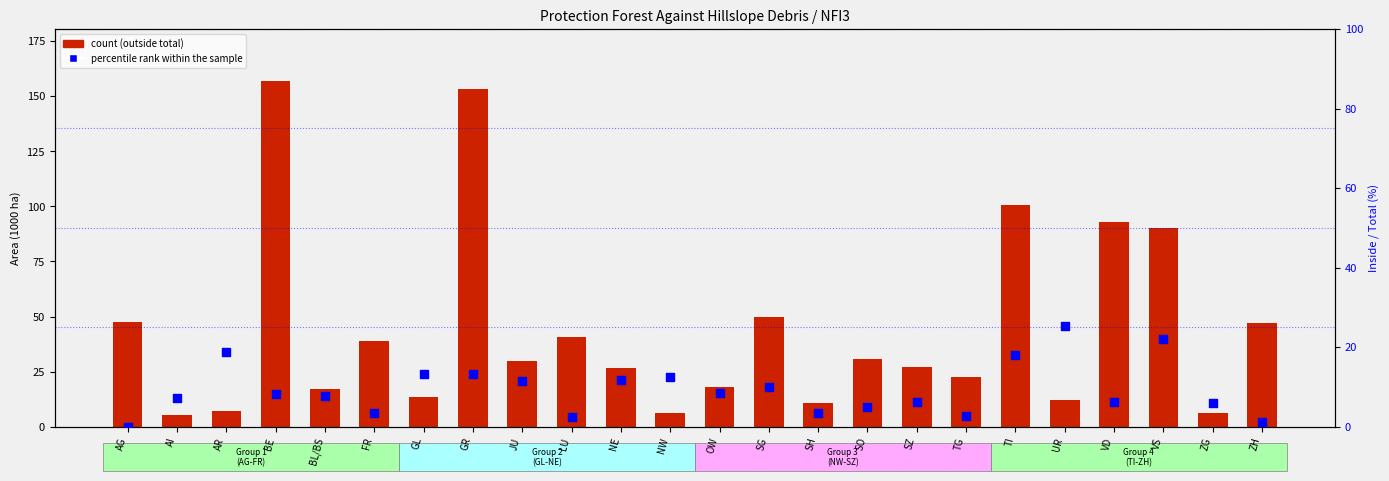

Which series reaches the minimum Y coordinate?

percentile rank within the sample